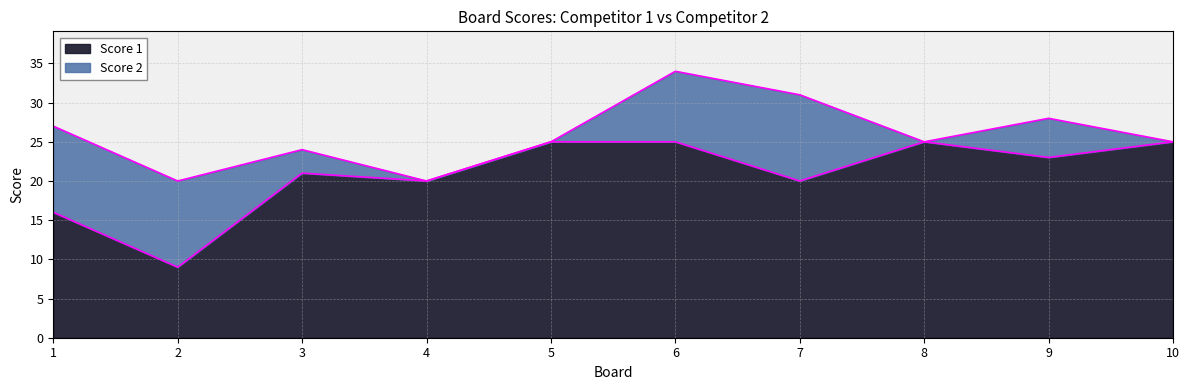

What is the difference between the values at 4 and 5?

5